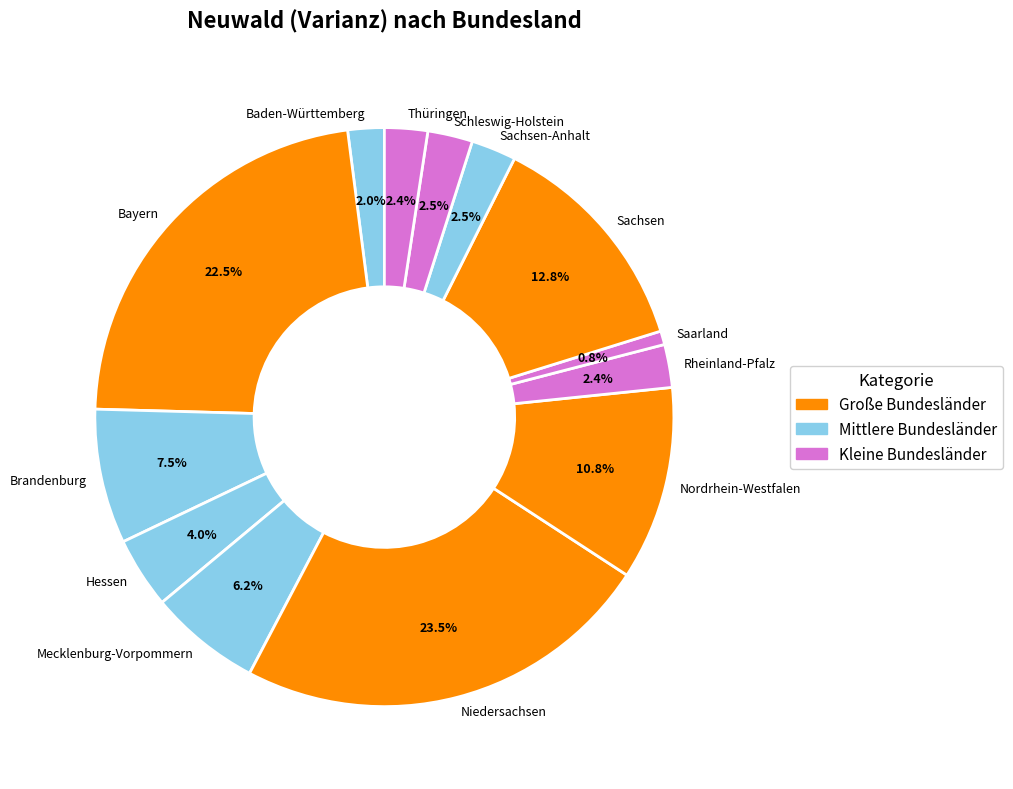

Does Sachsen-Anhalt account for over 50% of the chart?

No